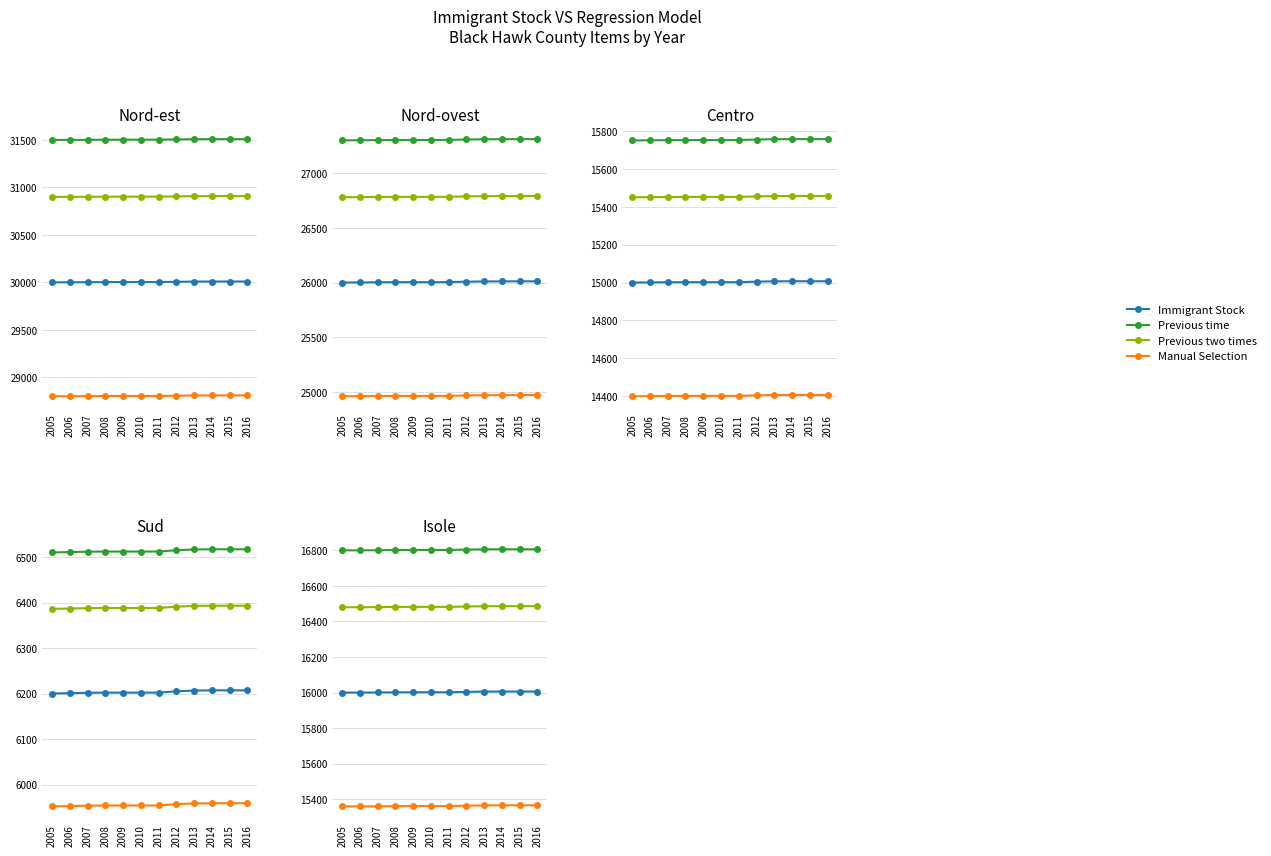

True or false: Previous two times has more than 2 points higher than both neighbors.

False